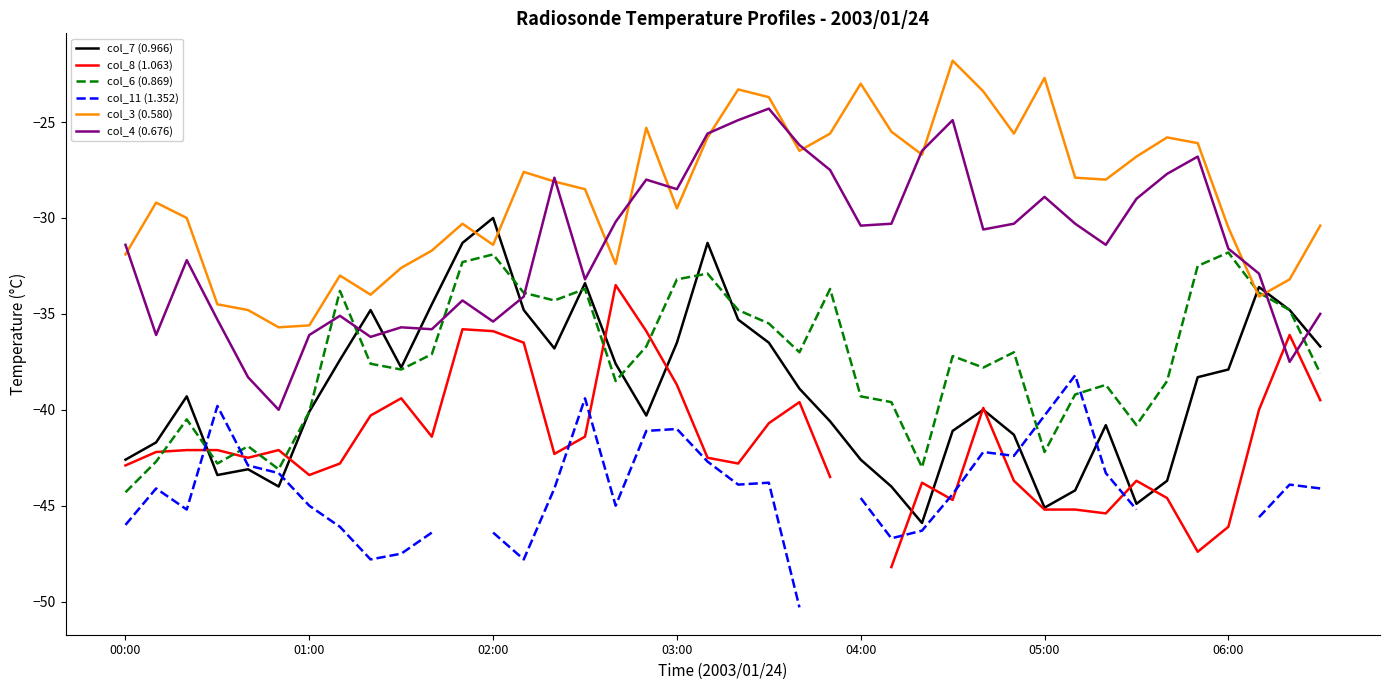

What are all the series names shown in the legend?

col_7 (0.966), col_8 (1.063), col_6 (0.869), col_11 (1.352), col_3 (0.580), col_4 (0.676)